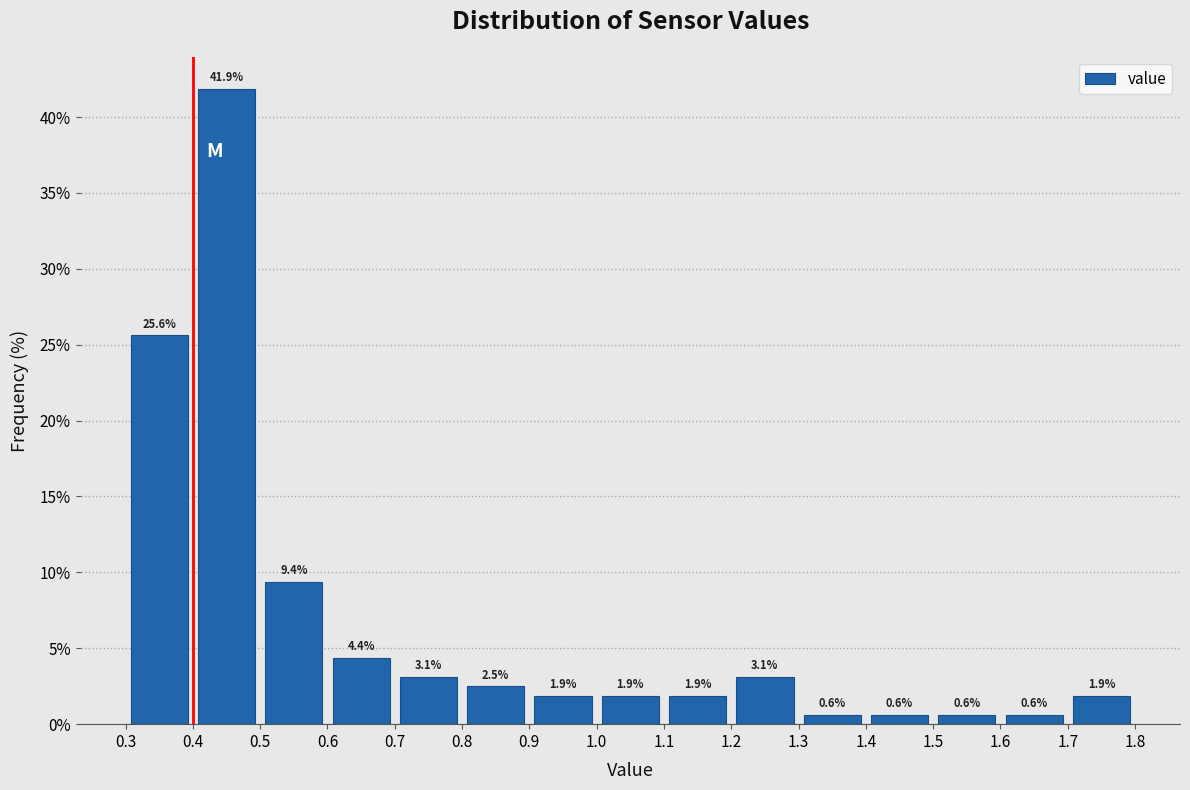

Reading left to right, list every bar in this chart as the range it spans on the x-axis followed by its height.

0.3 to 0.4: 25.6
0.4 to 0.5: 41.9
0.5 to 0.6: 9.4
0.6 to 0.7: 4.4
0.7 to 0.8: 3.1
0.8 to 0.9: 2.5
0.9 to 1.0: 1.9
1.0 to 1.1: 1.9
1.1 to 1.2: 1.9
1.2 to 1.3: 3.1
1.3 to 1.4: 0.6
1.4 to 1.5: 0.6
1.5 to 1.6: 0.6
1.6 to 1.7: 0.6
1.7 to 1.8: 1.9